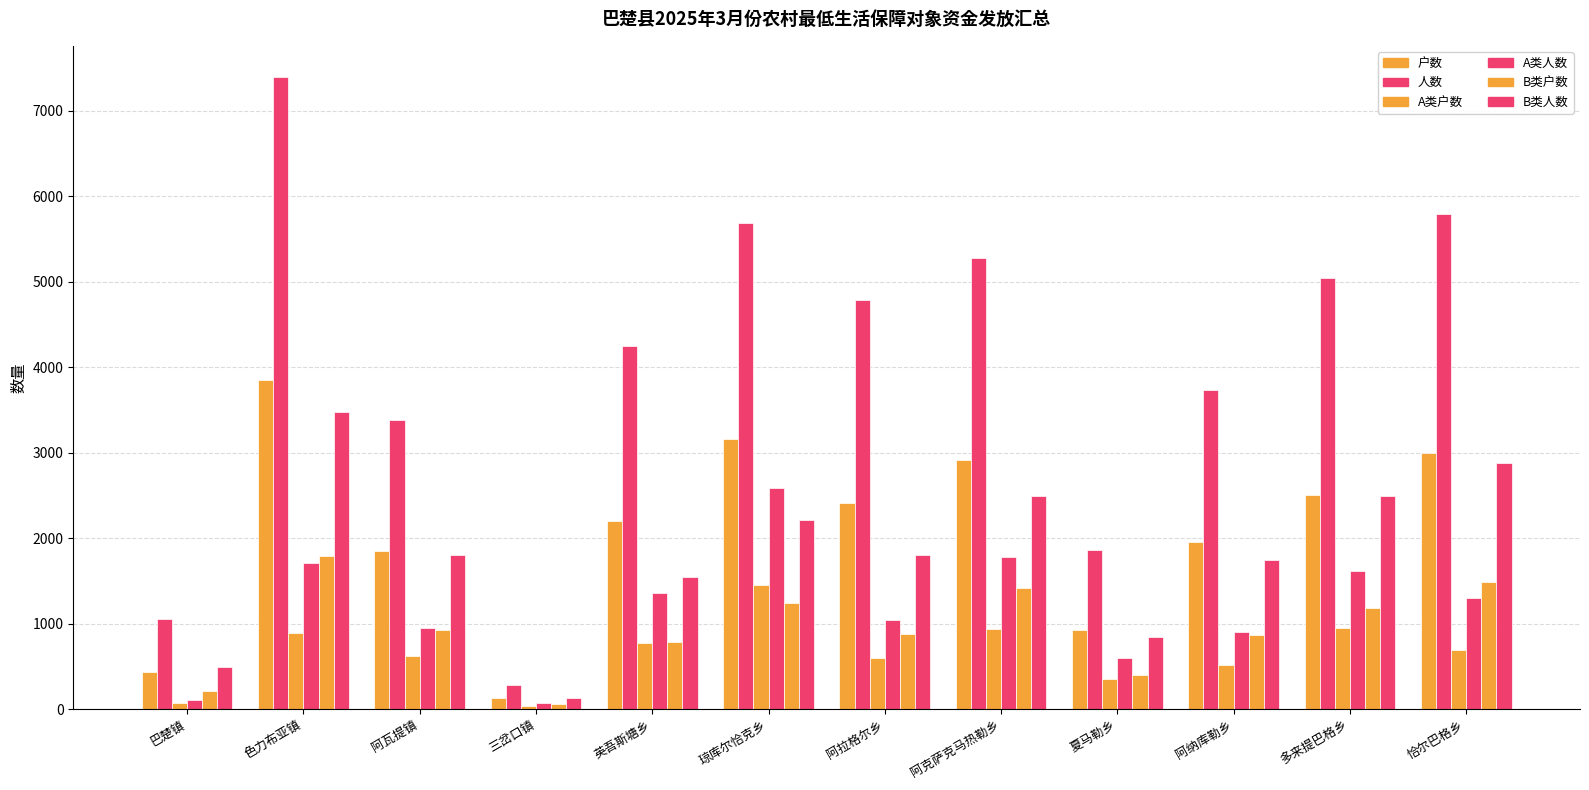

How many bars are there in each group?

6